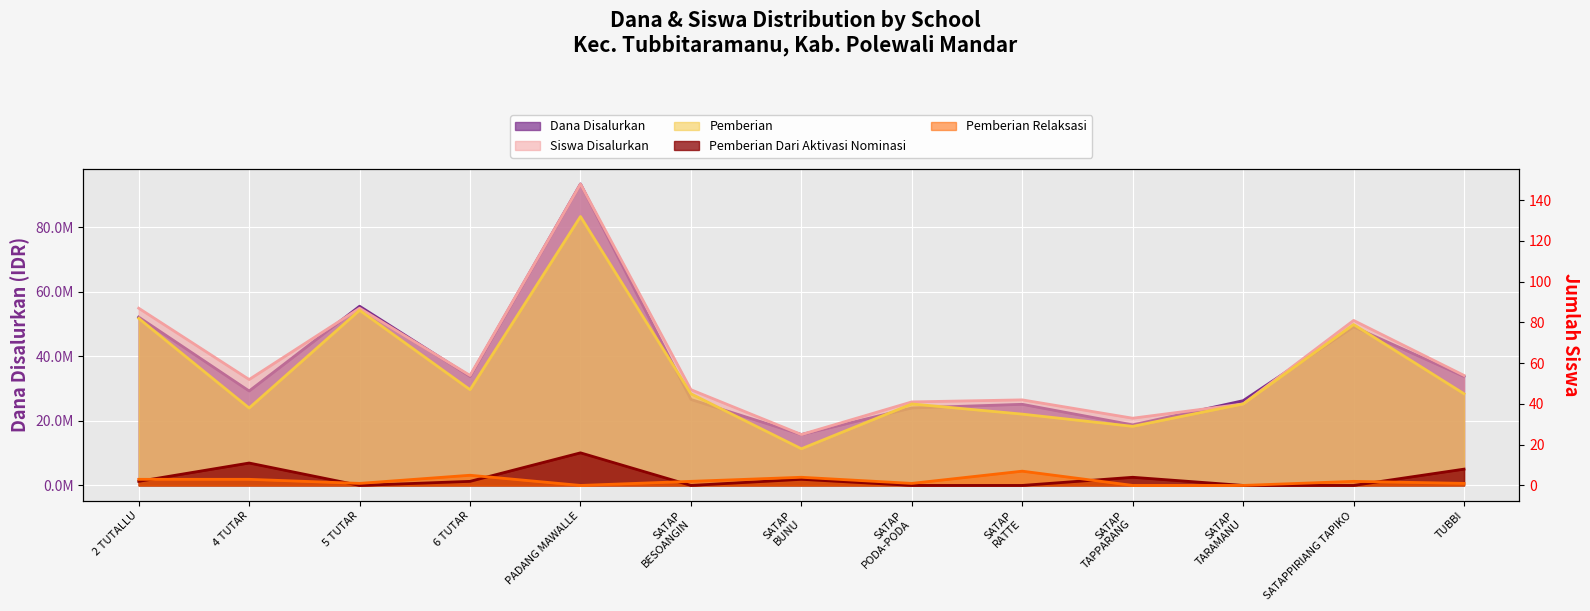

What is the lowest value of the Pemberian series?

18